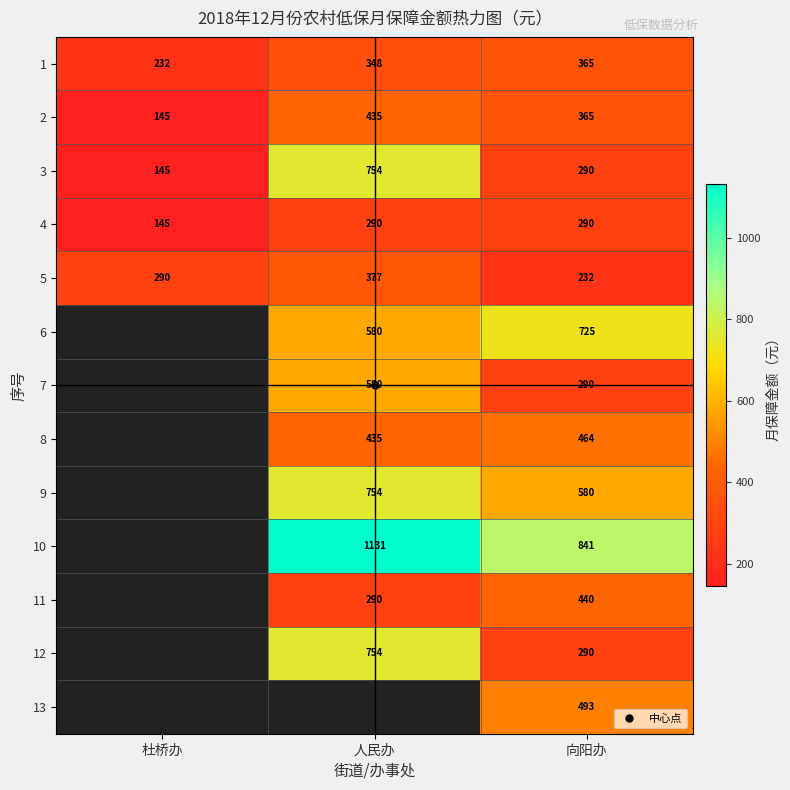

At 人民办, list the series in order from largest to smallest.

10, 3, 9, 12, 6, 7, 2, 8, 5, 1, 4, 13, 11